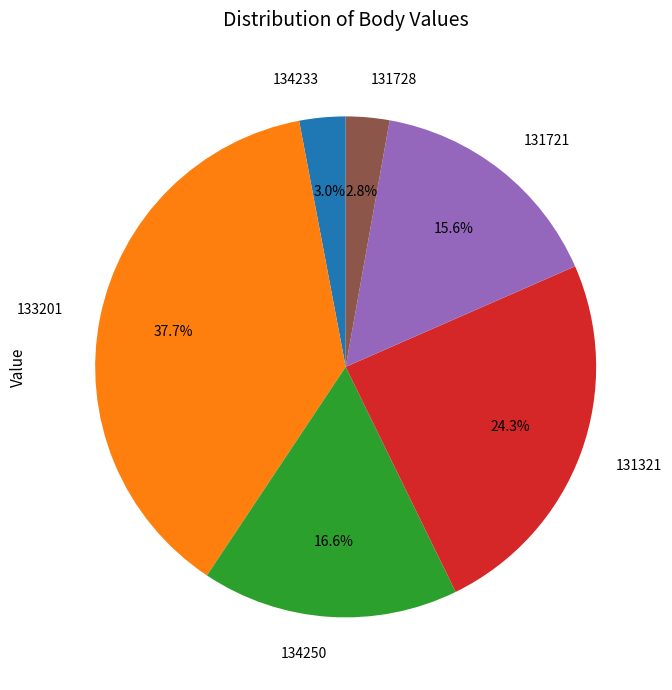

The 134250 slice represents 8% of the pie. True or false?

False